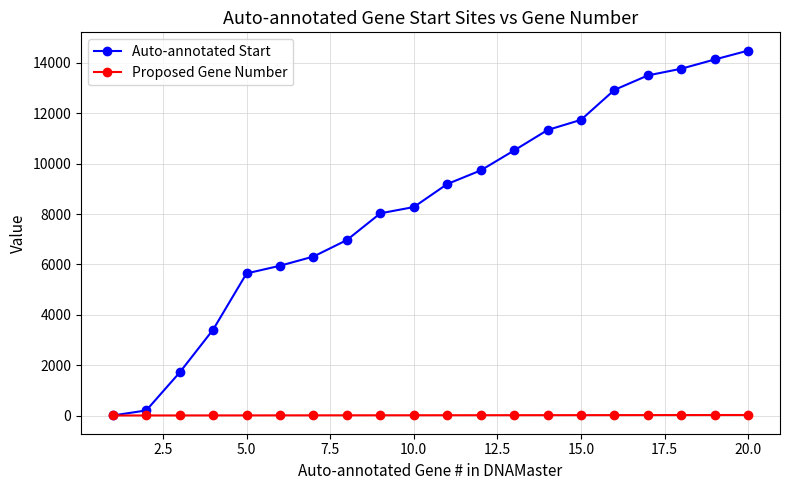

Which series has the largest total across all categories?

Auto-annotated Start